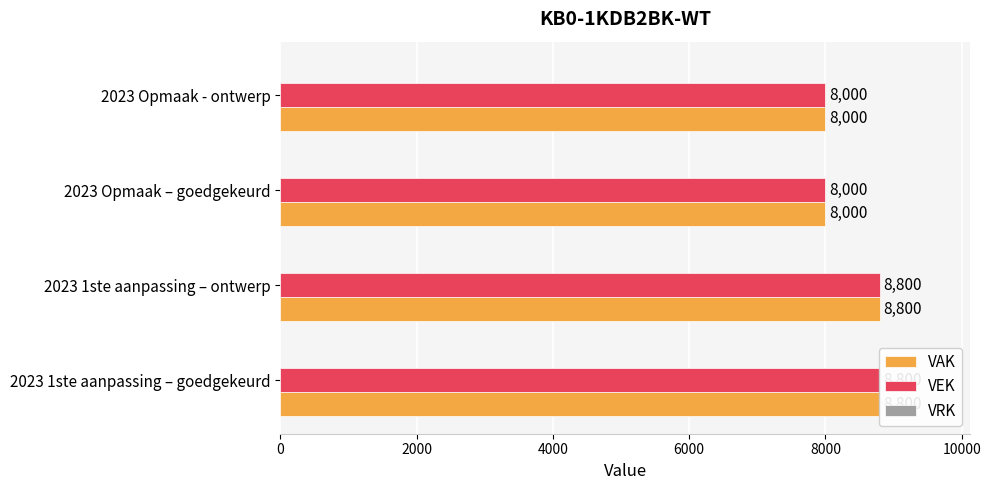

Reading left to right, extract all data points from this chart.

VAK: 0=8800.0	2000=8800.0	4000=8000.0	6000=8000.0
VEK: 0=8800.0	2000=8800.0	4000=8000.0	6000=8000.0
VRK: 0=0.2	2000=0.2	4000=0.2	6000=0.2